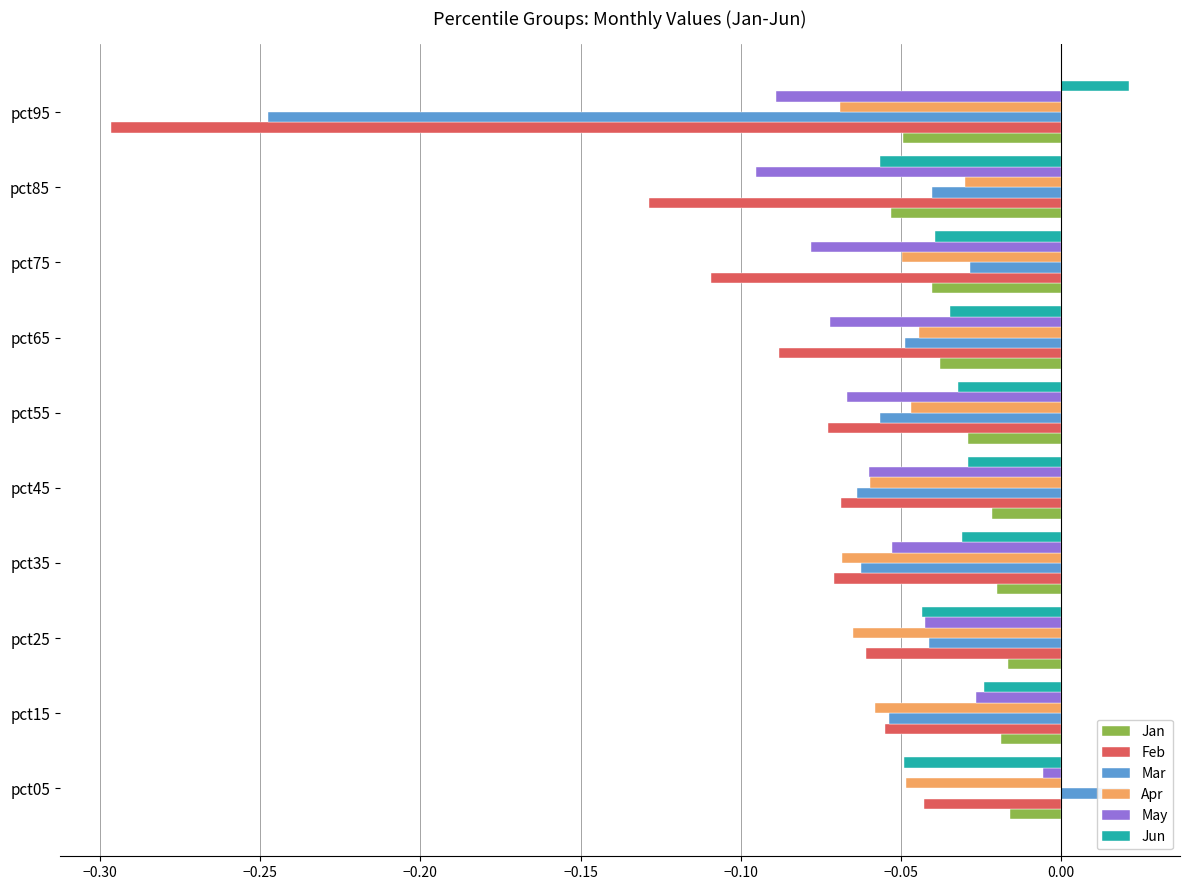

Between pct55 and pct95, which series saw the biggest shift?

Feb